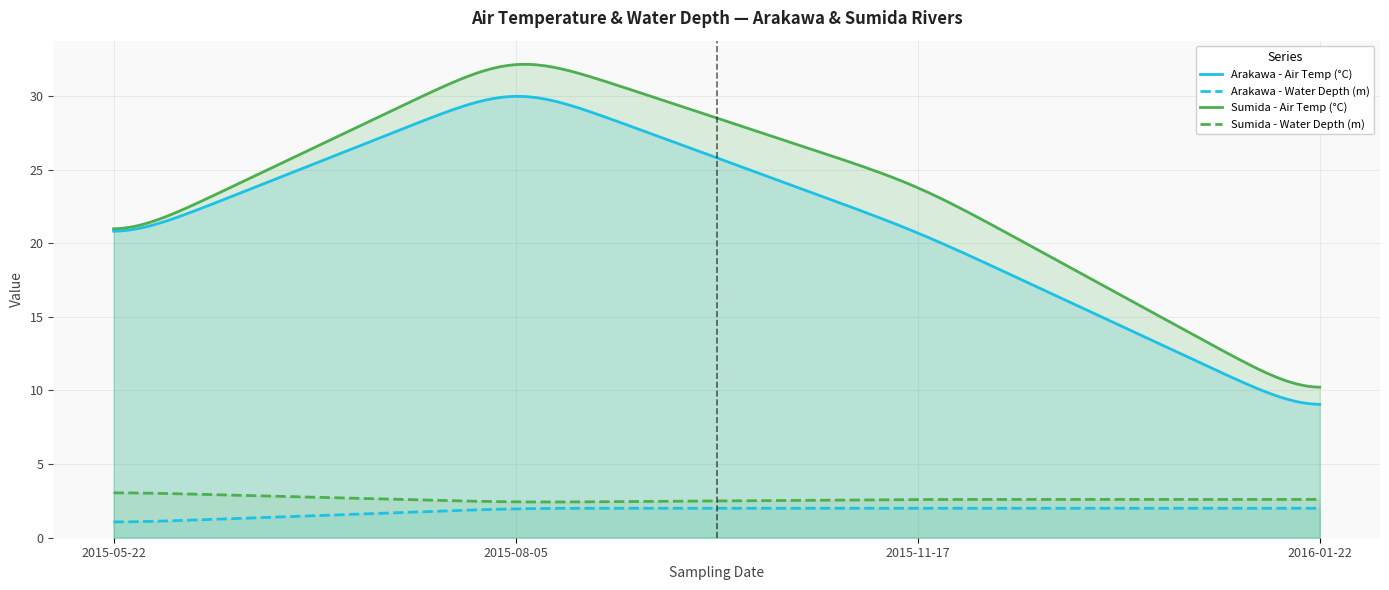

Which series has the widest spread of values?

Sumida - Air Temp (°C)